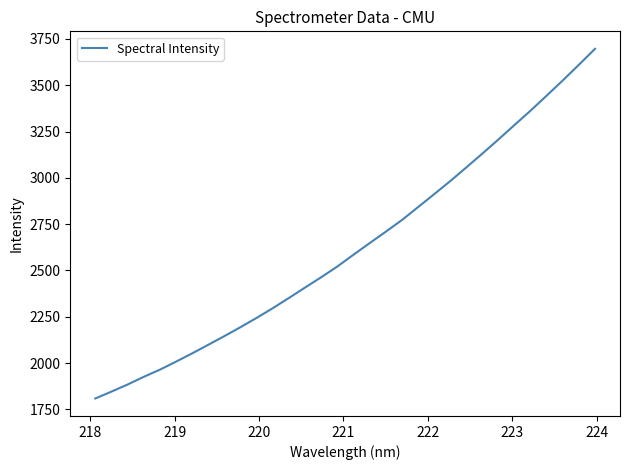

What is the greatest value displayed?

3696.4